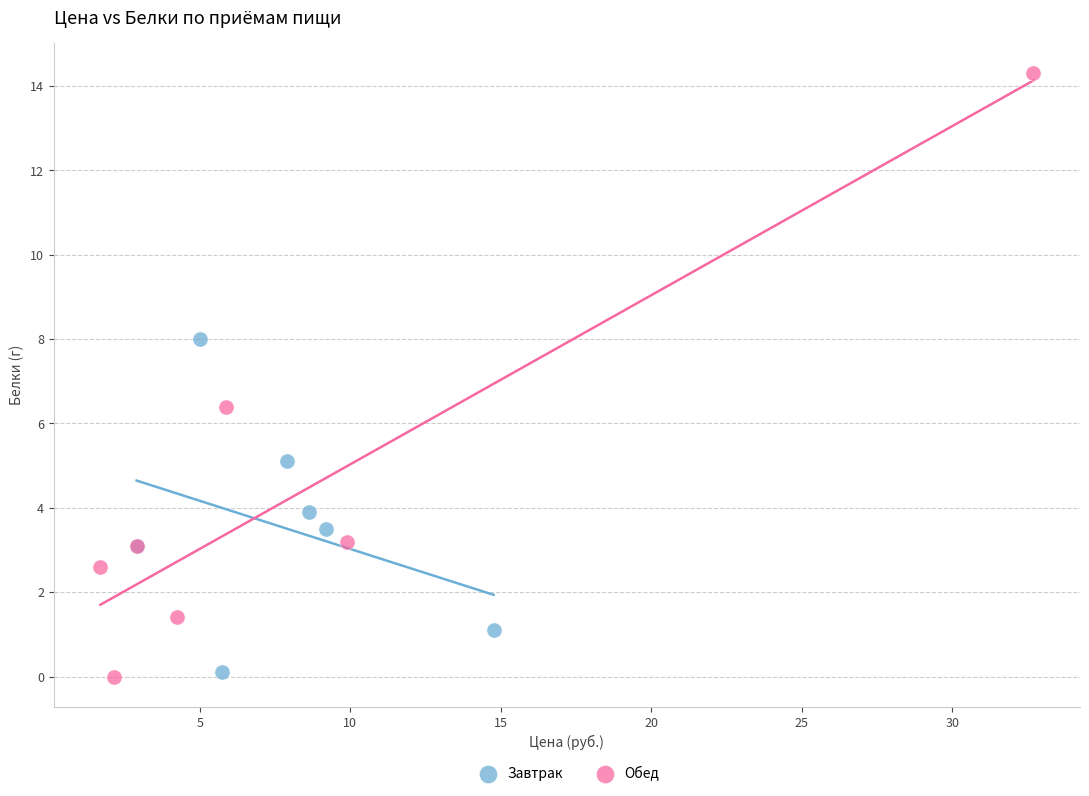

Which series has the widest spread of Y values?

Обед